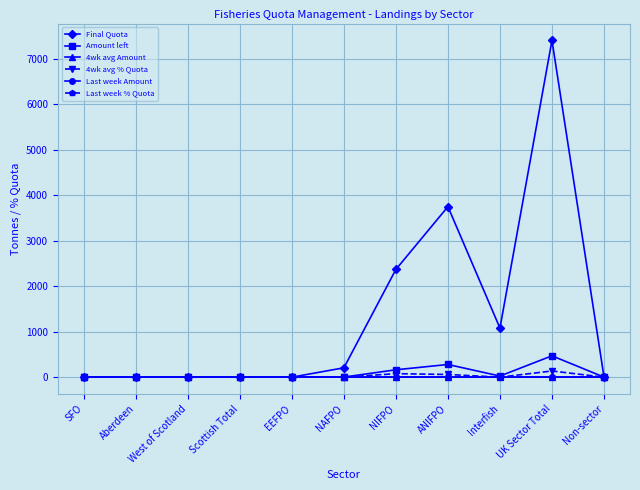

Does the chart have visible grid lines?

Yes